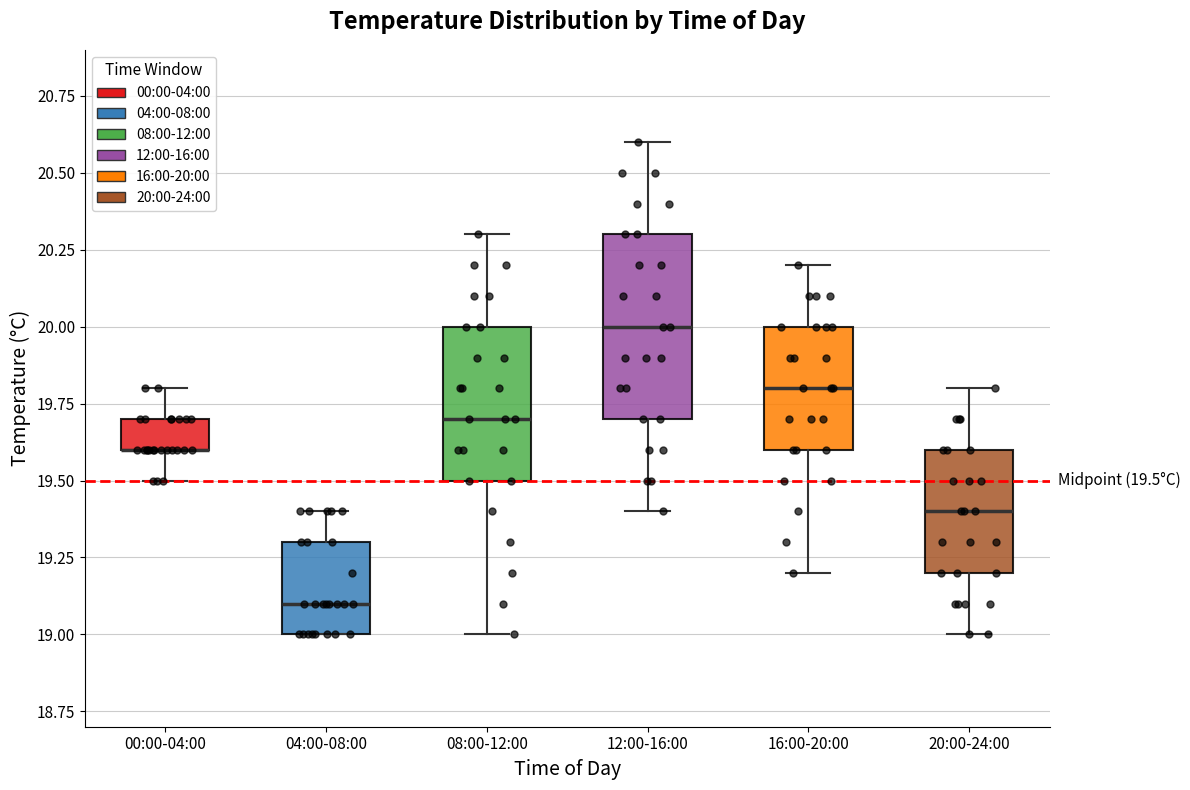

Which box is the tallest, from its lower edge to its upper edge?

12:00-16:00